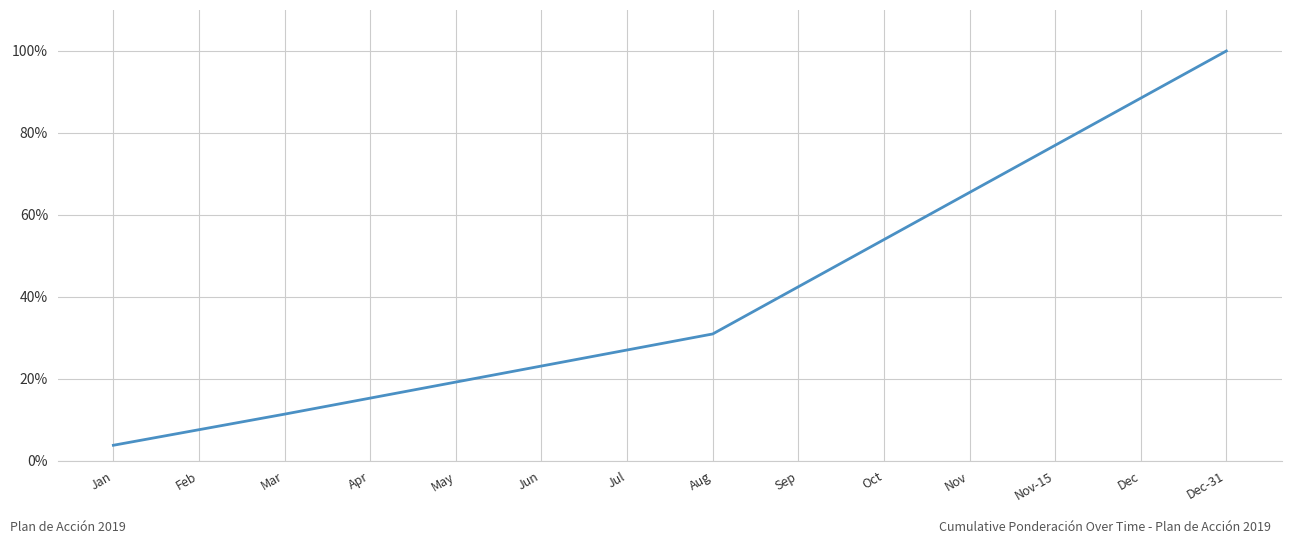

What is the ratio of the value at Aug to the value at Oct?

0.6